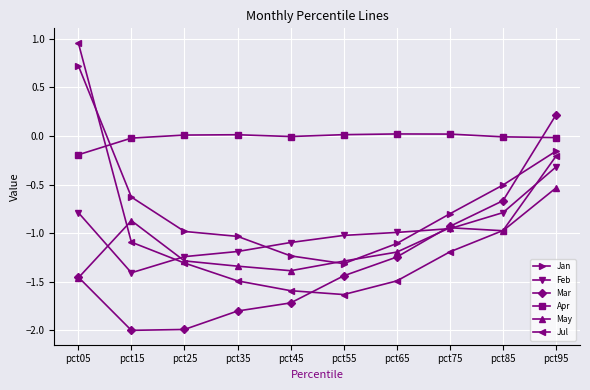

What is the minimum value shown in the chart?

-2.0